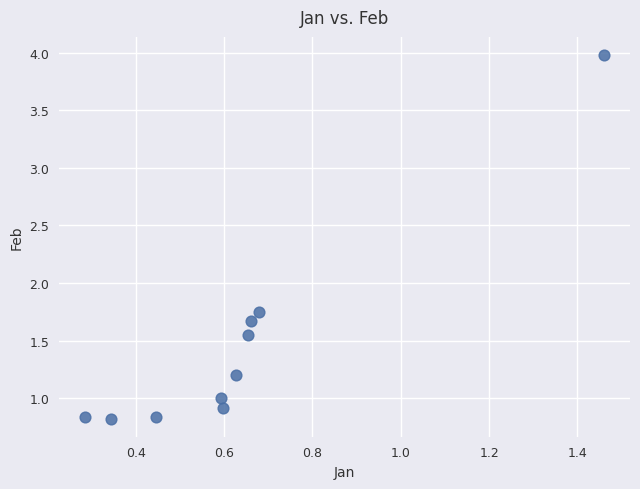

What is the range of X values (max minus min)?

1.2